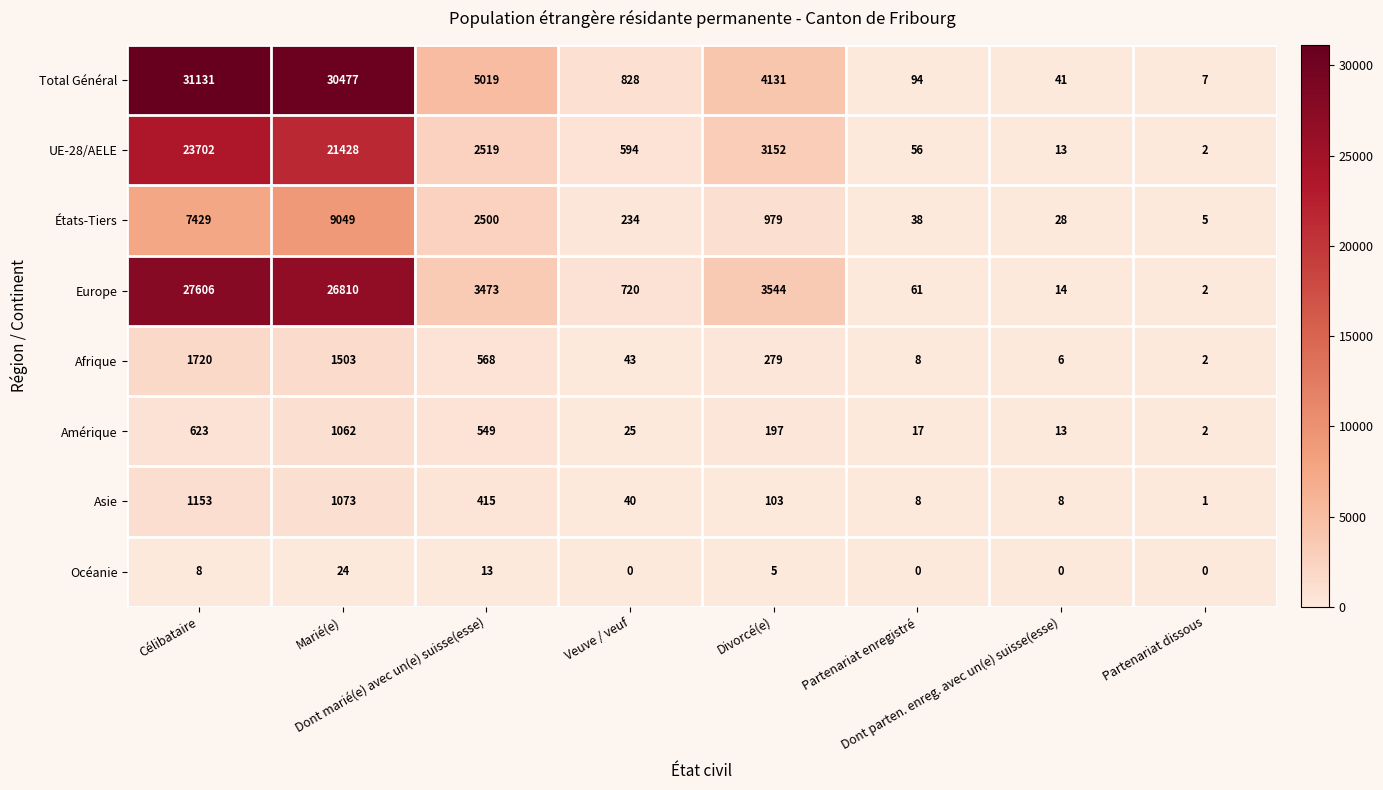

At how many categories does at least one series exceed 20334?

2